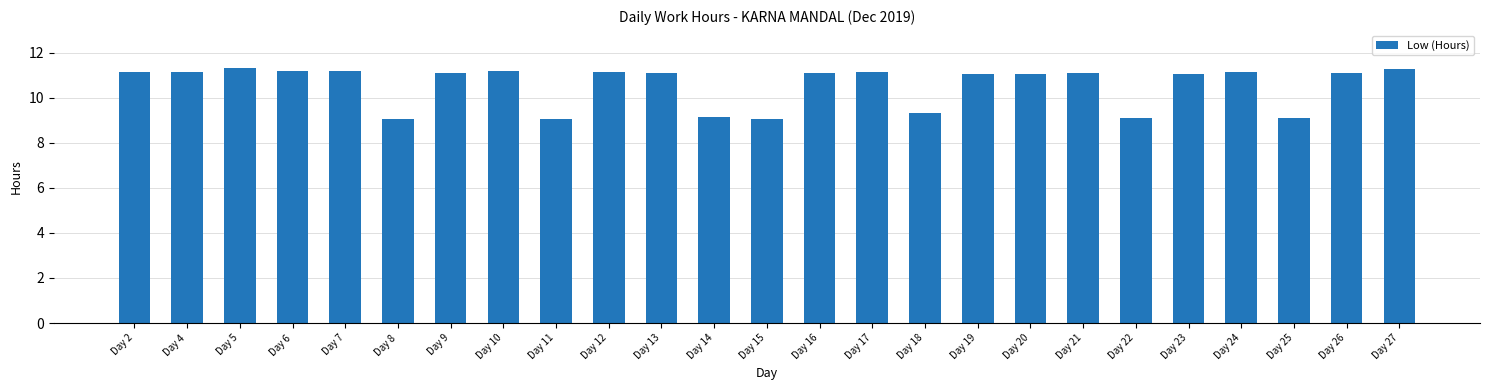

Is it true that the value at Day 24 is 11.1?

True